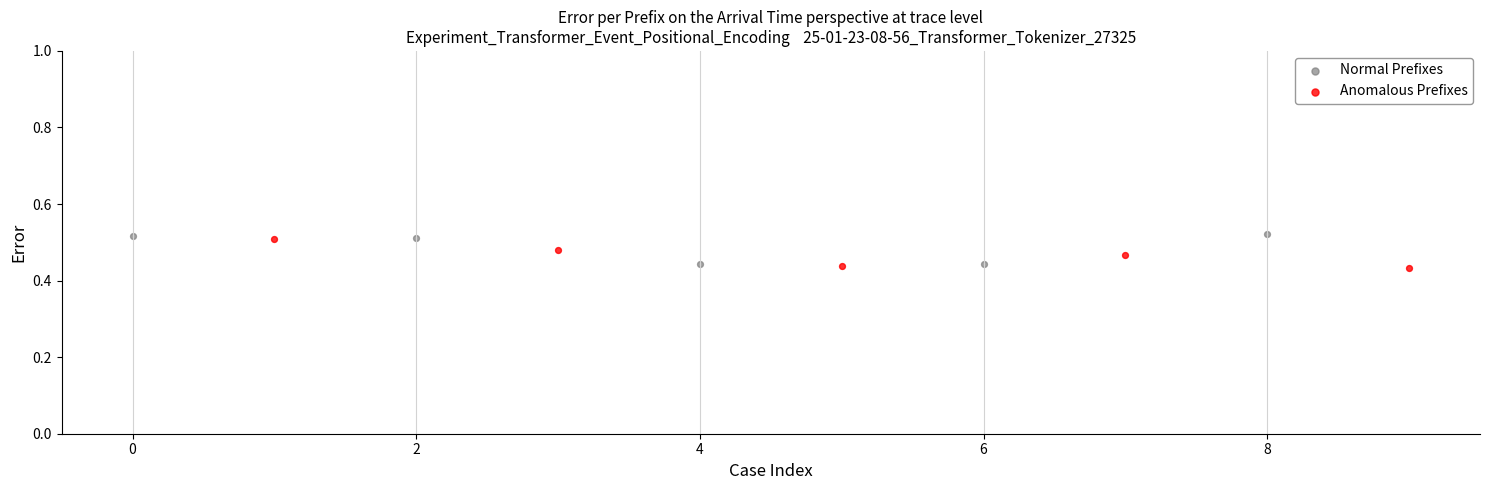

Which series reaches the minimum Y coordinate?

Anomalous Prefixes